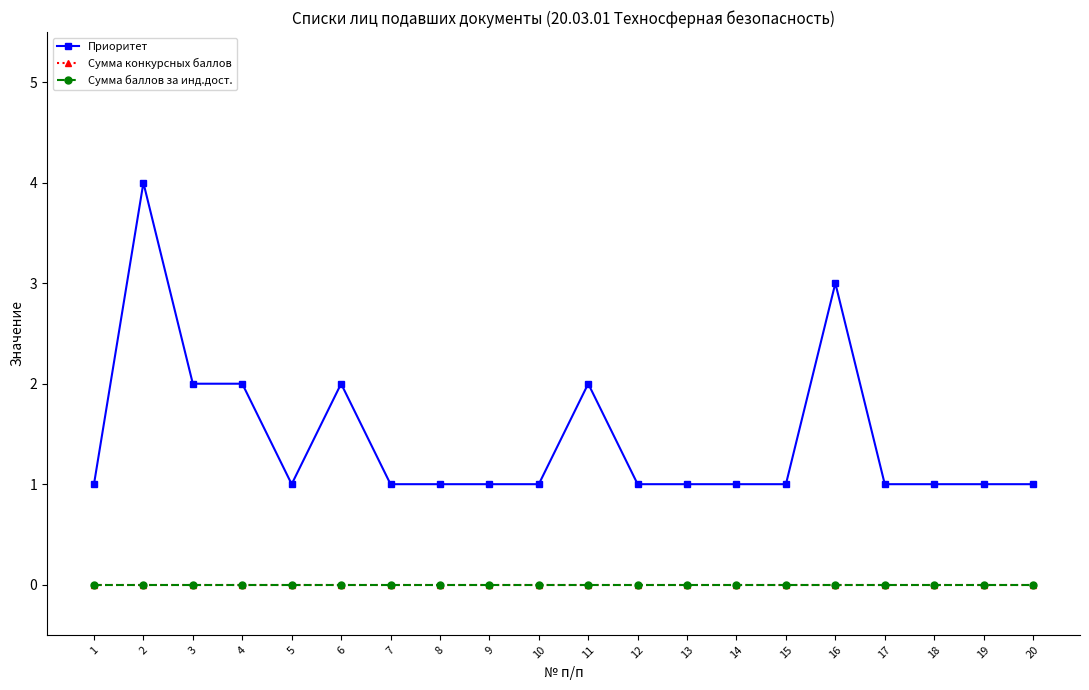

The Сумма конкурсных баллов series shows 0 at 2. True or false?

True